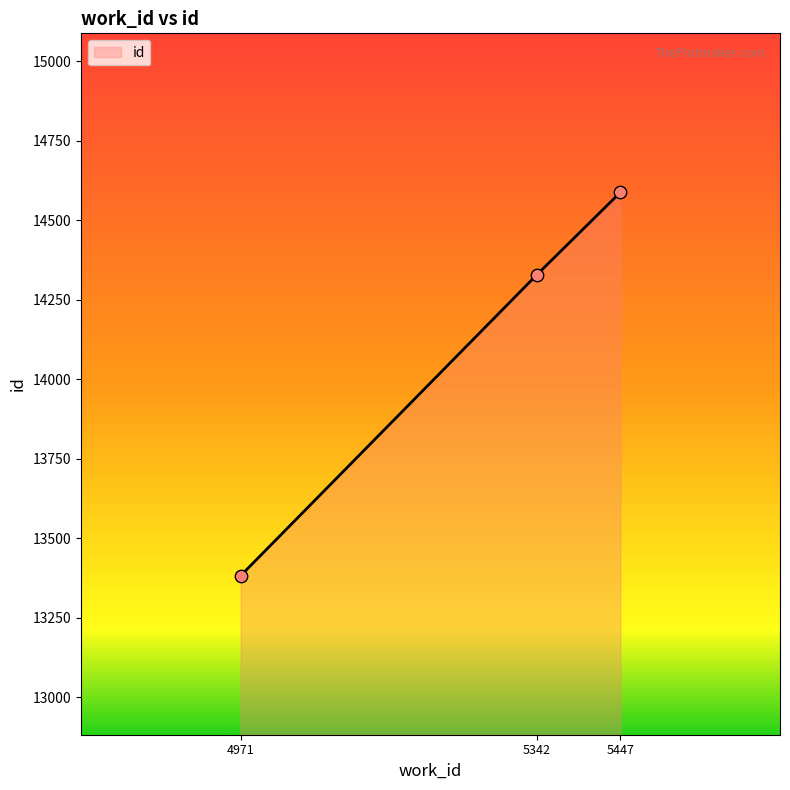

What is the change in value from 5342 to 5447?

+260